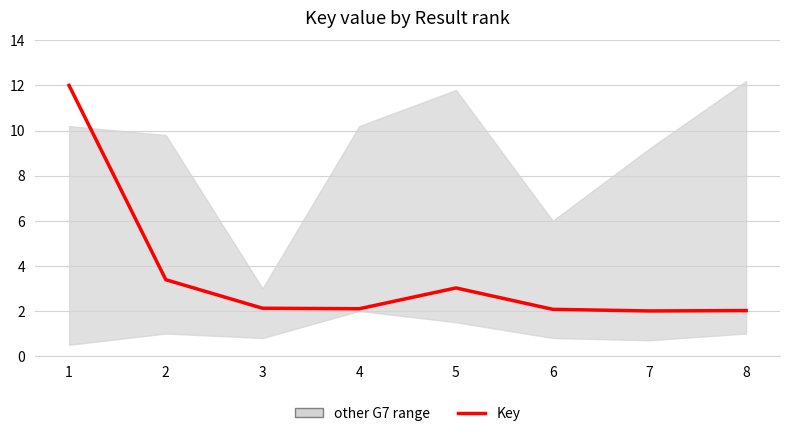

What is the value of the 2nd point from the left?

3.4